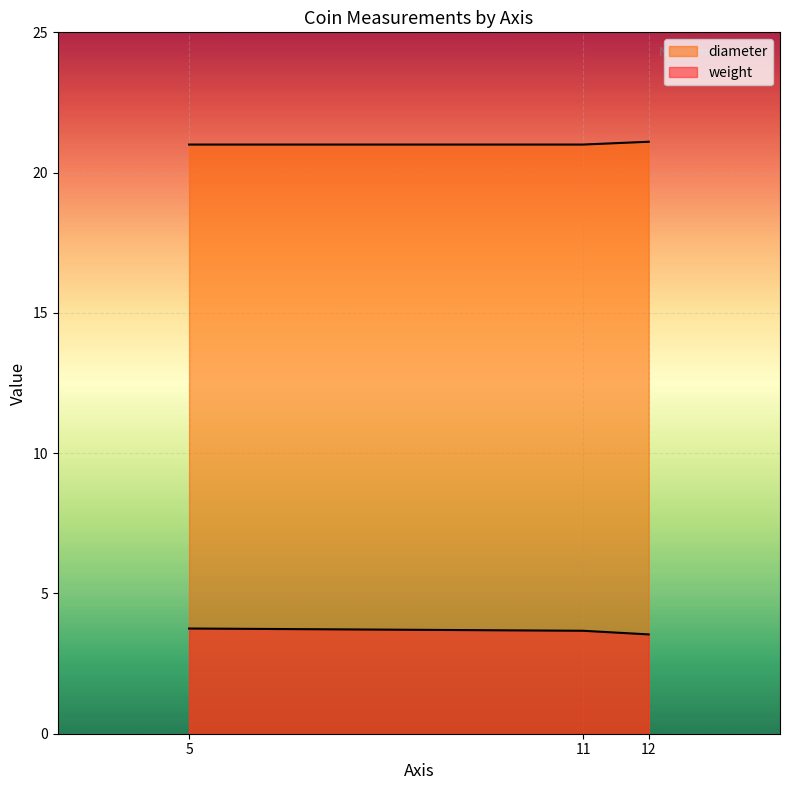

The weight series shows 3.8 at 5. True or false?

True